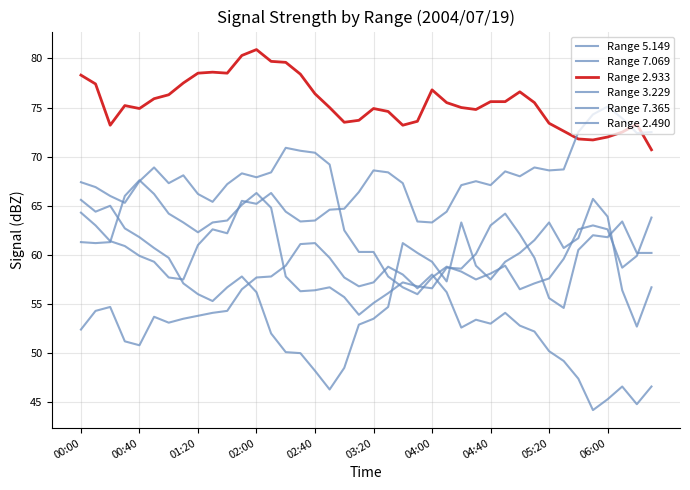

What is the value of the Range 2.490 point at the 3rd from the left?

61.4